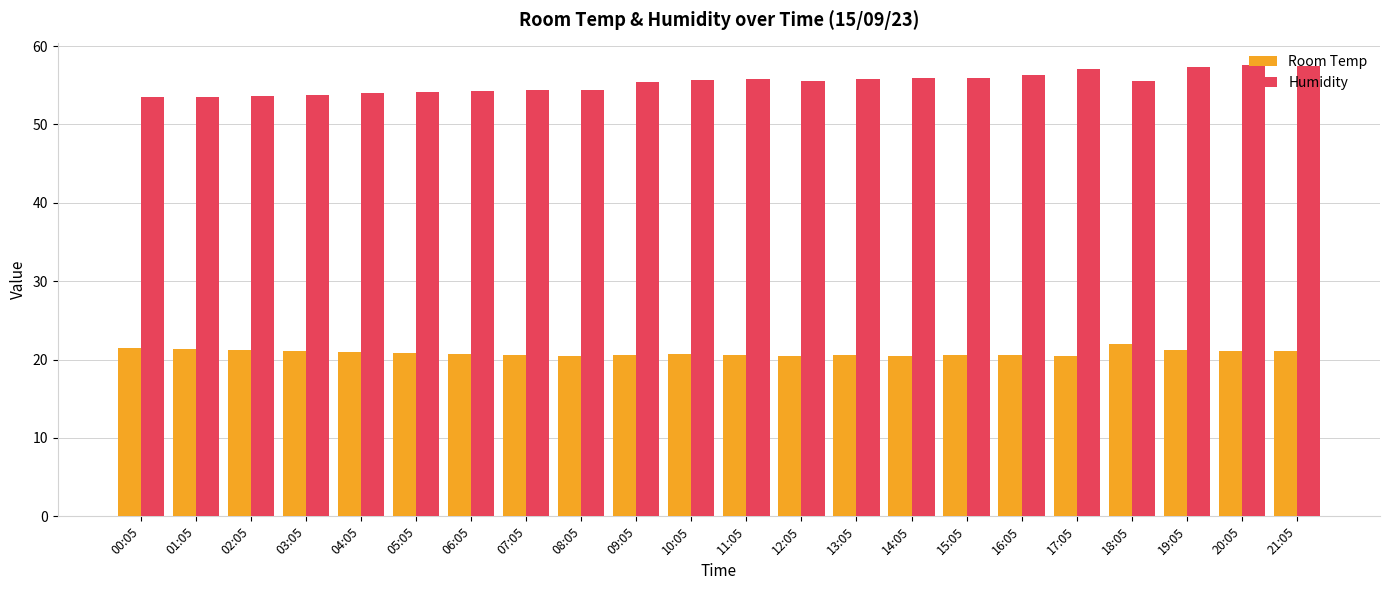

What is the difference between the maximum and minimum values in the Humidity series?

4.1